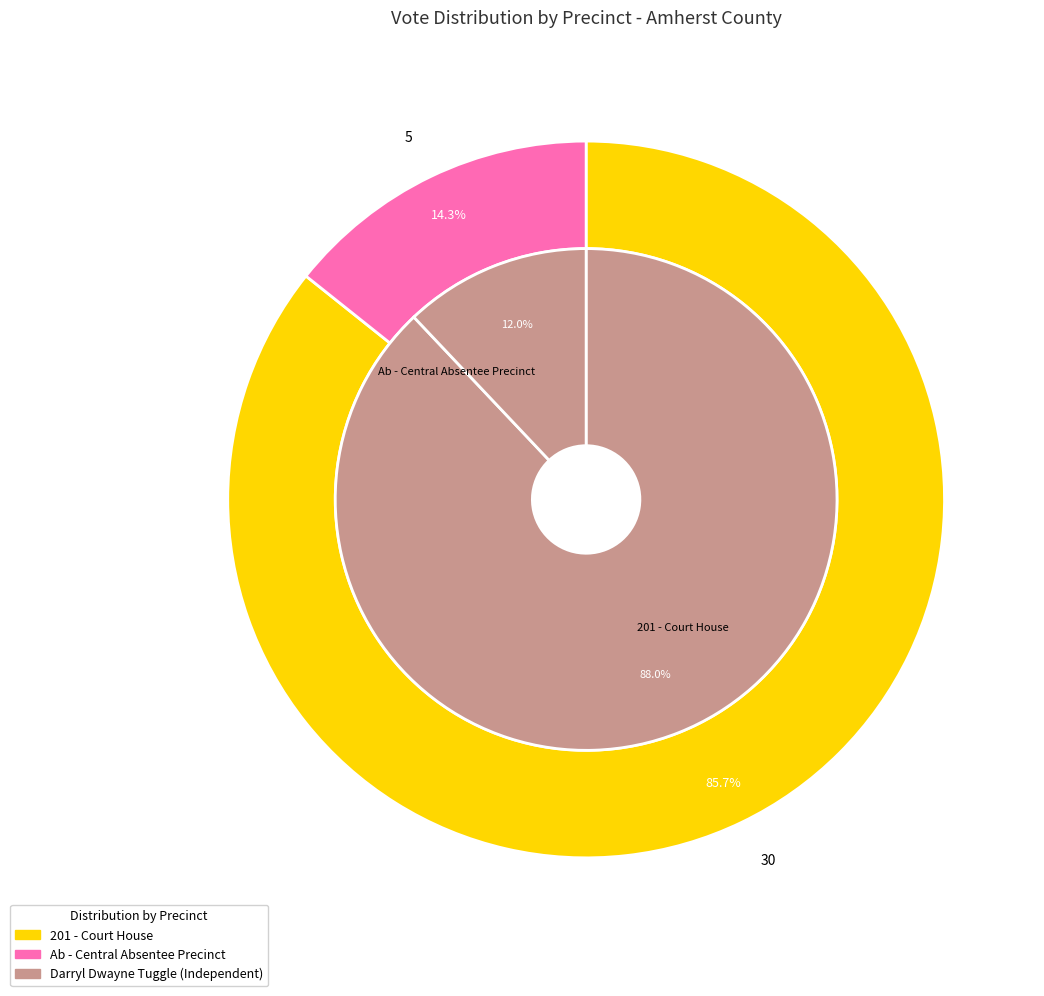

What is the change in value from 201 - Court House to Ab - Central Absentee Precinct?

-25